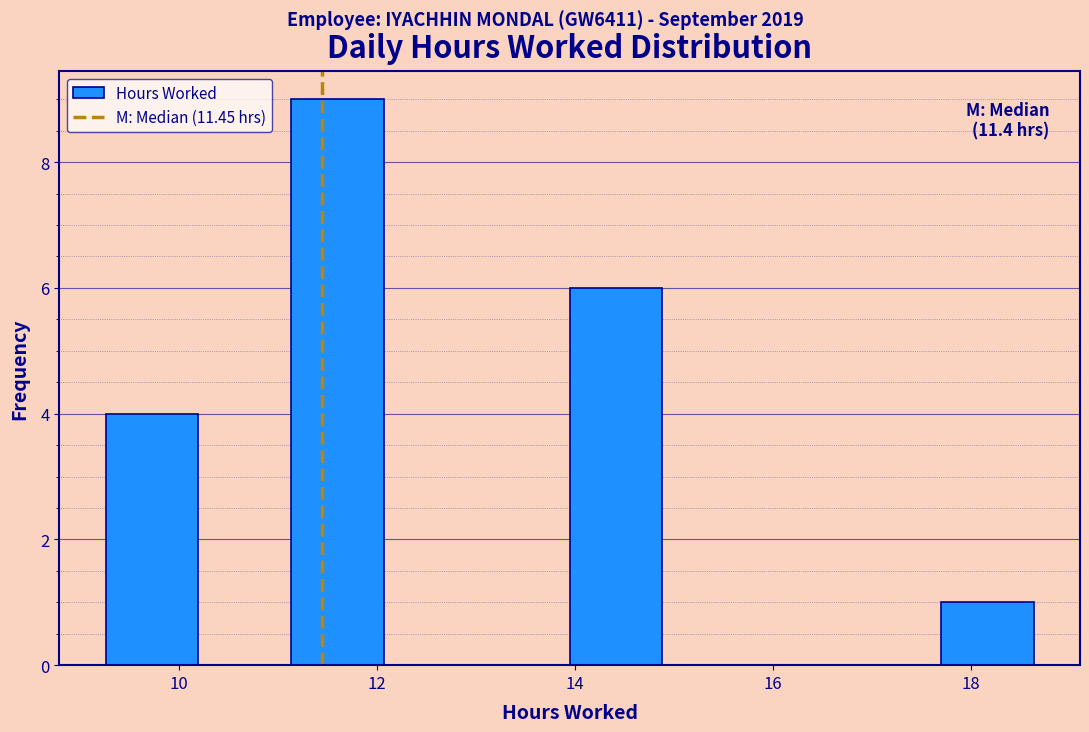

Which range on the x-axis has the tallest bar?

11.2 to 12.0